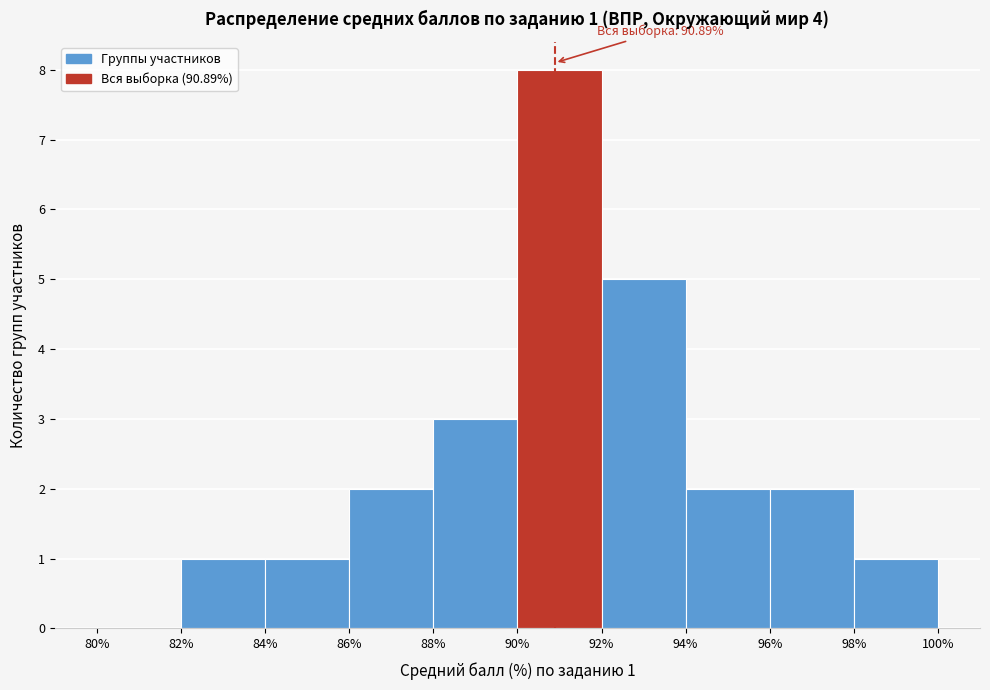

Which range on the x-axis has the tallest bar?

90% to 92%